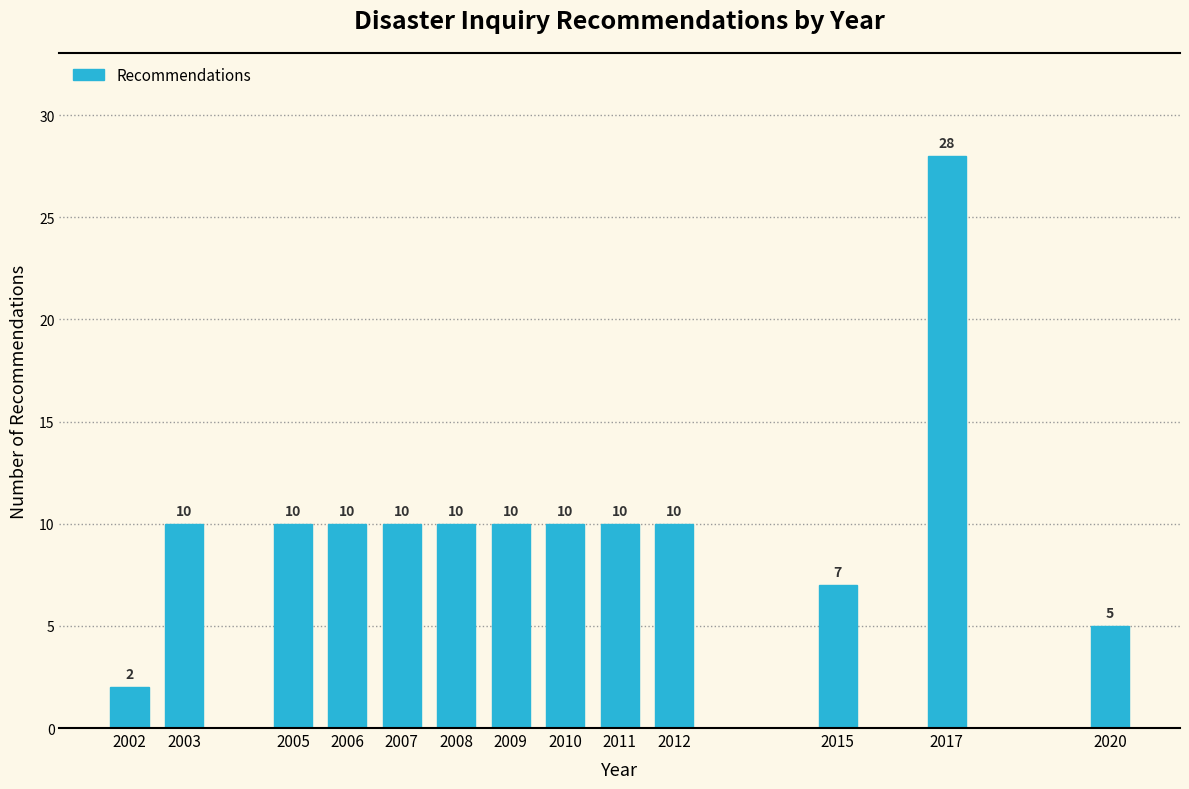

Reading left to right, extract all data points from this chart.

2002=2	2003=10	2005=10	2006=10	2007=10	2008=10	2009=10	2010=10	2011=10	2012=10	2015=7	2017=28	2020=5